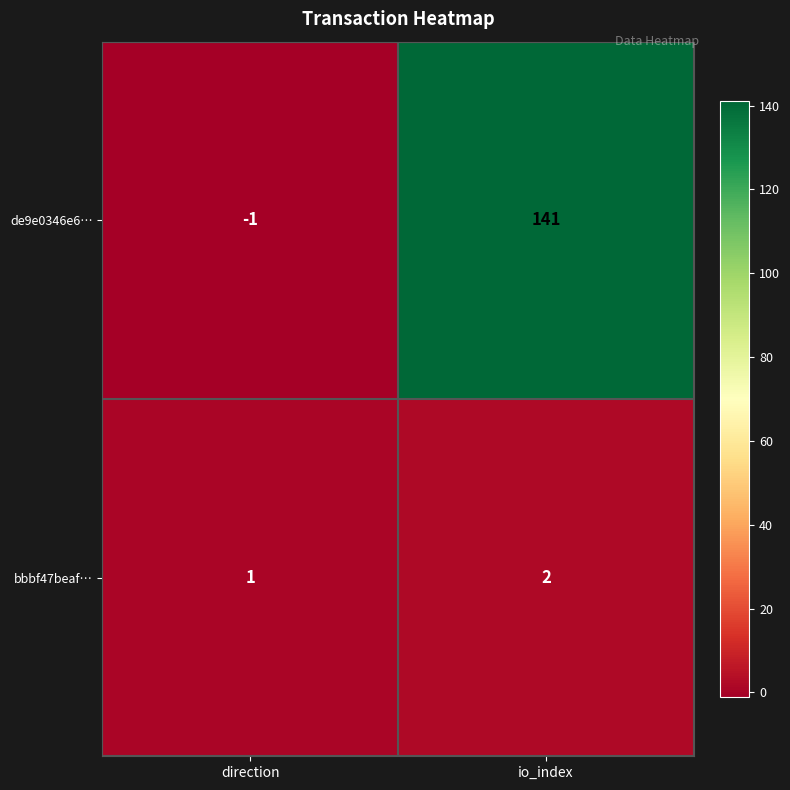

Which label corresponds to the largest value in the chart?

io_index